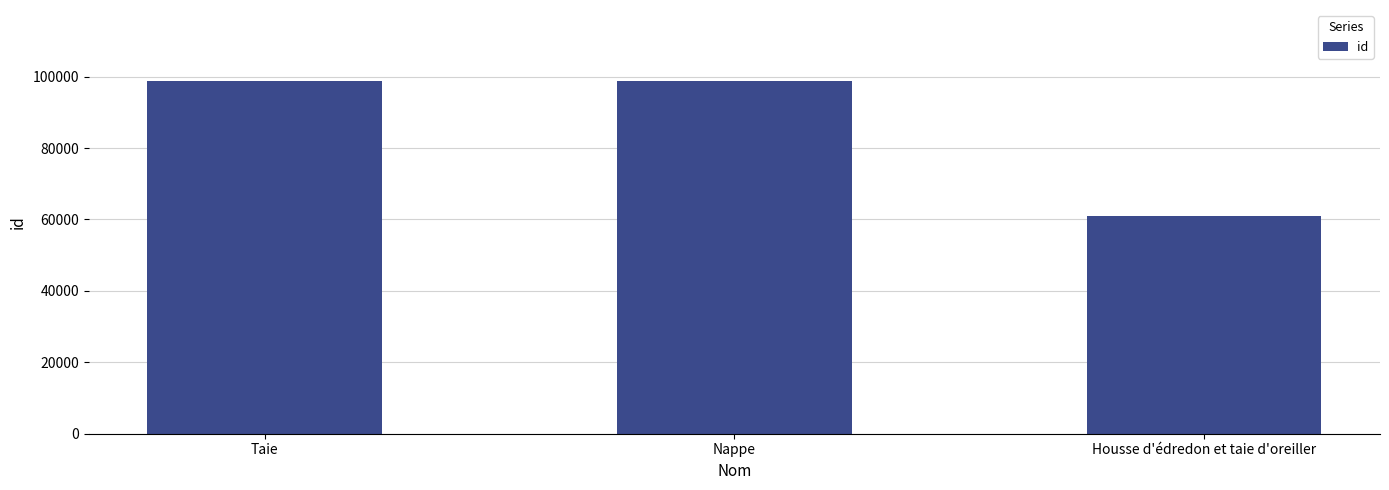

Read the value at Taie, to the nearest 100.

98900